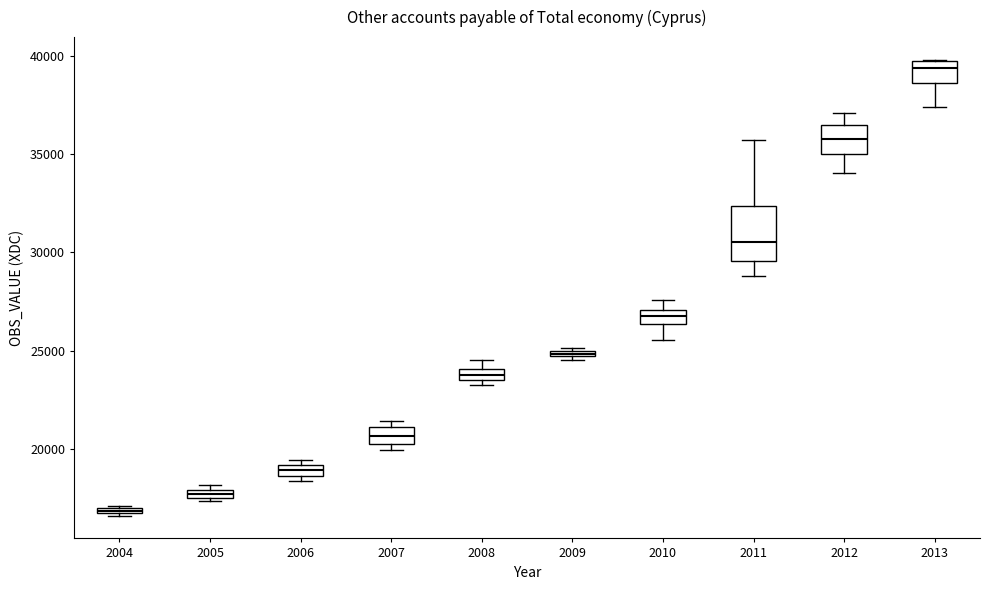

Where is the lower edge of the box at x = 2008 on the y-axis? The values are not printed on the chart, so give them approximately, as read against the axis.

23500